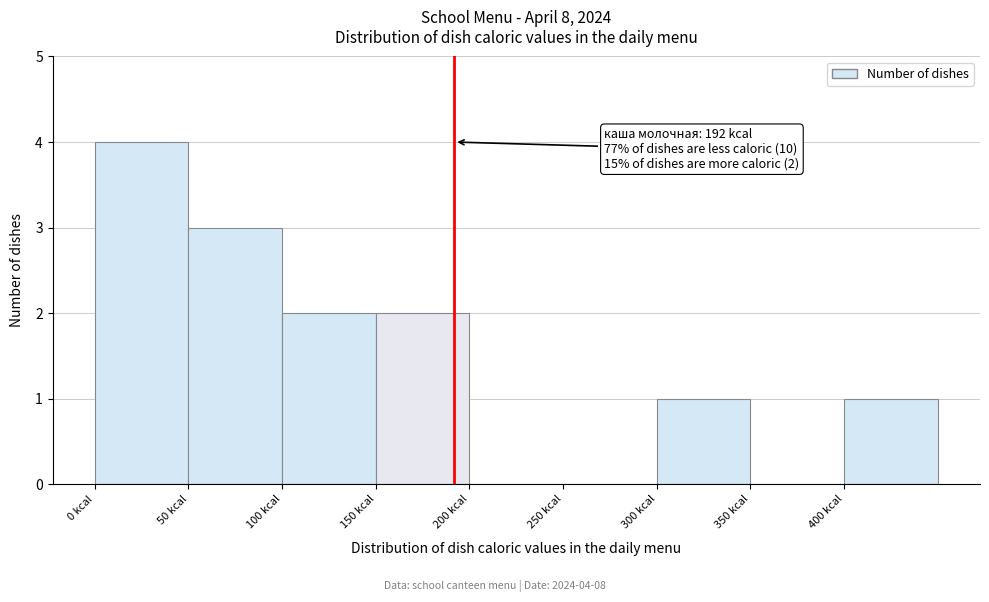

Which range on the x-axis has the tallest bar?

0 to 50